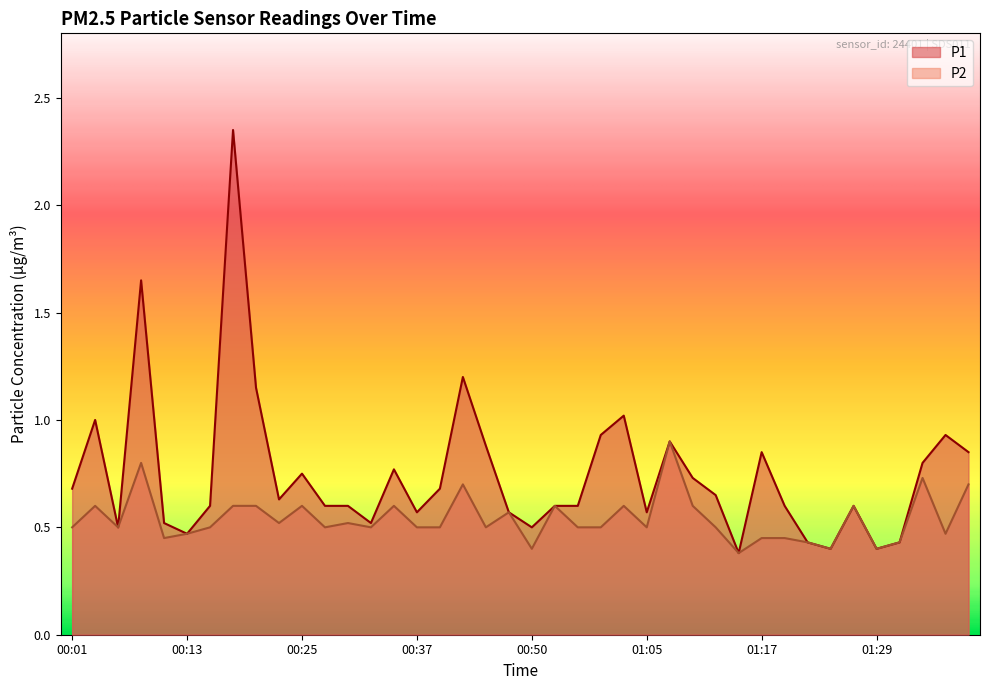

Rank the series by their maximum value, from lowest to highest.

P2, P1